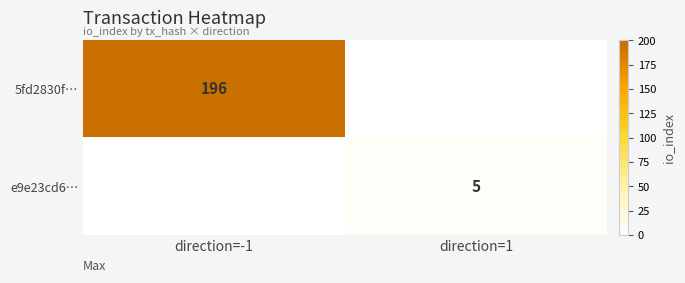

The e9e23cd6… series shows 3 at direction=1. True or false?

False